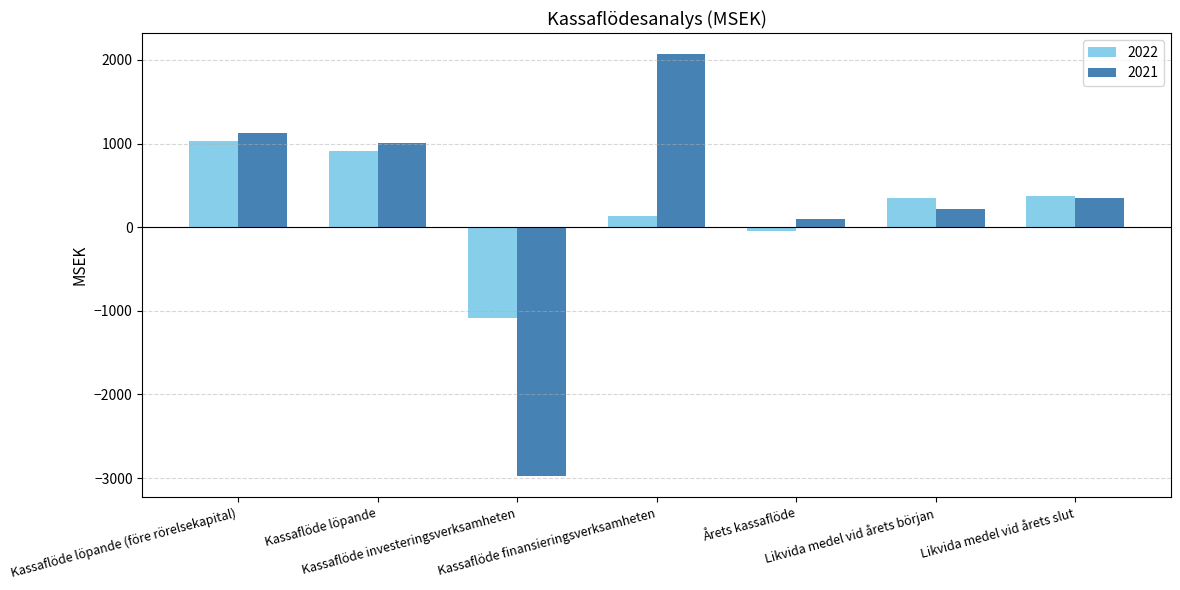

Which series has the widest spread of values?

2021